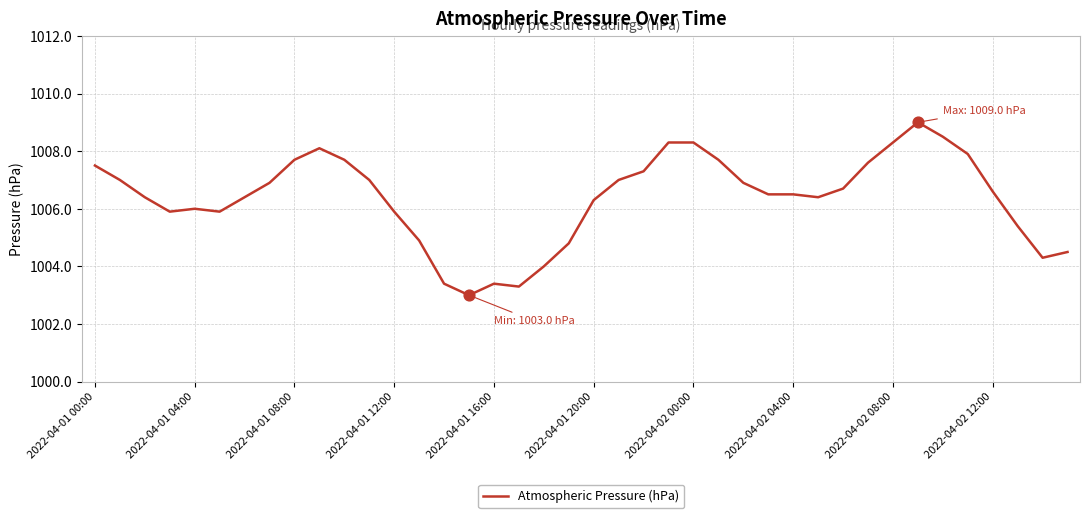

What is the difference between the maximum and minimum values?

6.0